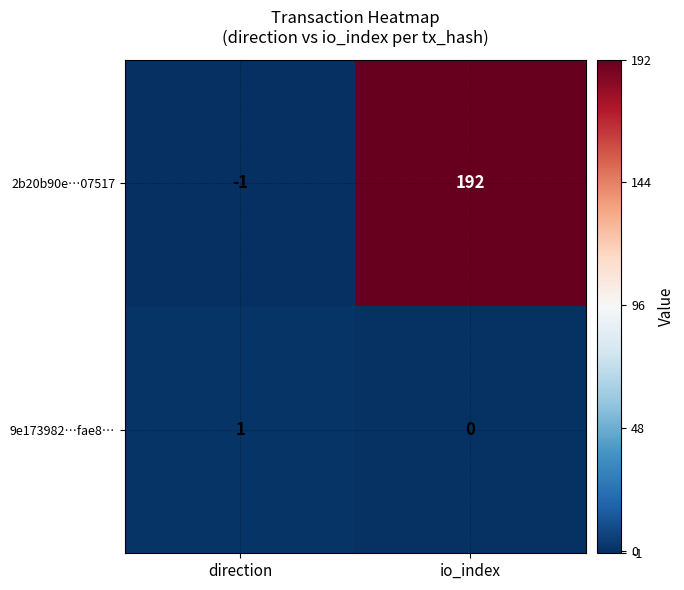

At which label is 9e173982…fae8… closest to 0?

io_index